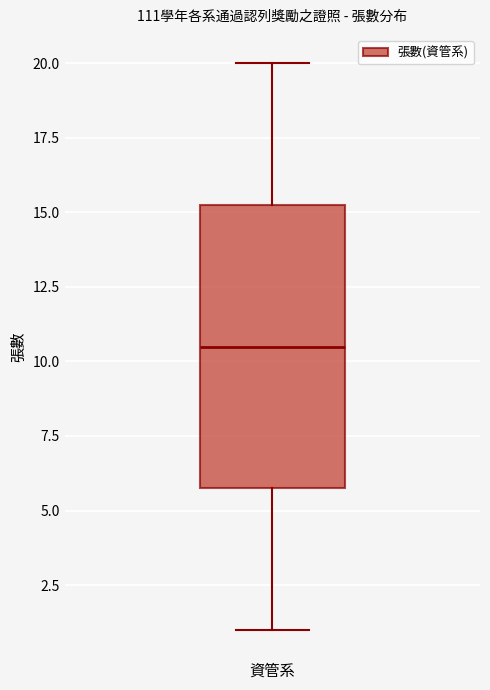

Read this box plot against the y-axis: the position of the median line, the range covered by the box, and the ends of both whiskers. The values are not printed on the chart, so give them approximately, as read against the axis.

median 10.5, box 6.0 to 15.5, whiskers 1.0 to 20.0